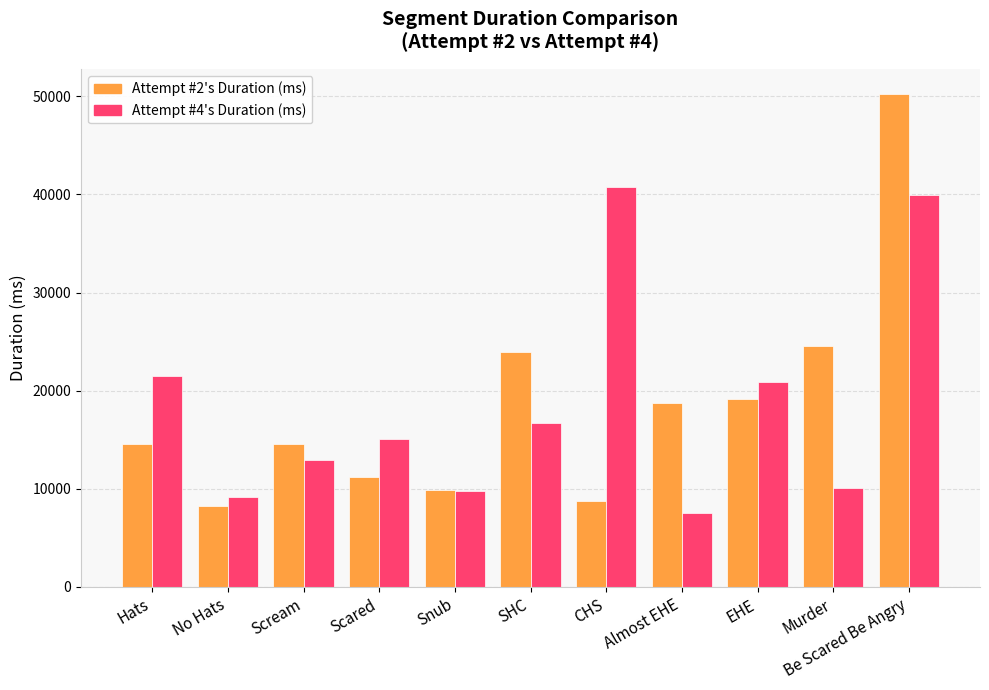

Are the bars horizontal?

No